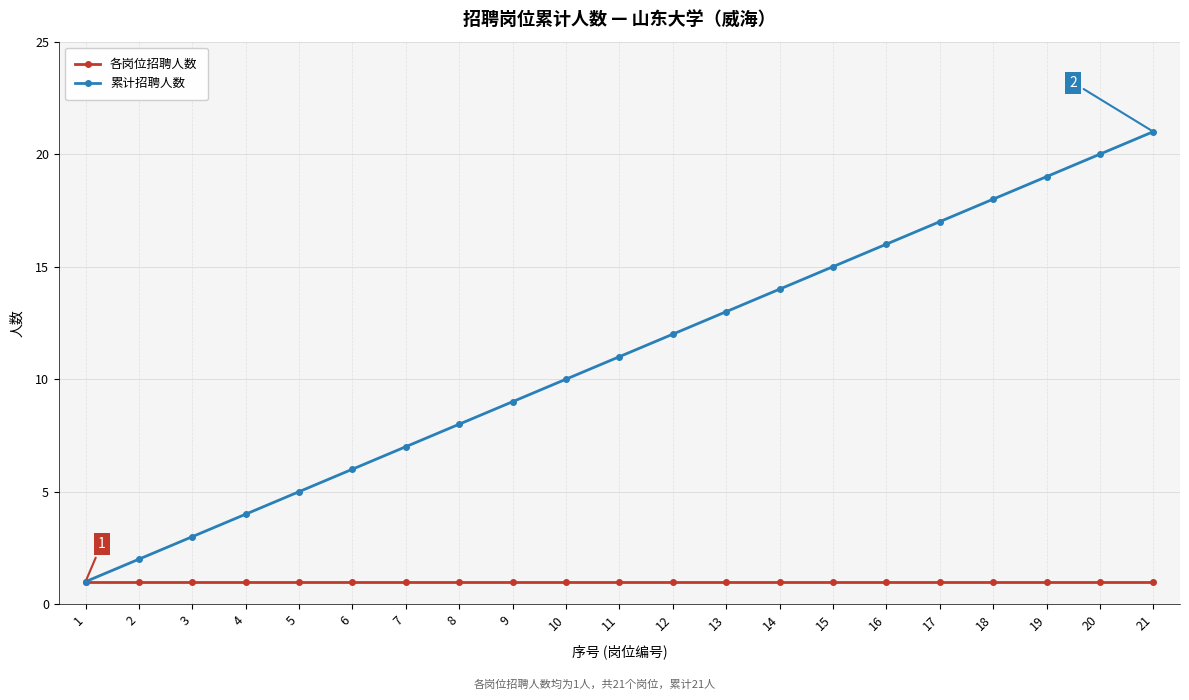

Reading left to right, transcribe all the data shown in this chart.

各岗位招聘人数: 1=1	2=1	3=1	4=1	5=1	6=1	7=1	8=1	9=1	10=1	11=1	12=1	13=1	14=1	15=1	16=1	17=1	18=1	19=1	20=1	21=1
累计招聘人数: 1=1	2=2	3=3	4=4	5=5	6=6	7=7	8=8	9=9	10=10	11=11	12=12	13=13	14=14	15=15	16=16	17=17	18=18	19=19	20=20	21=21